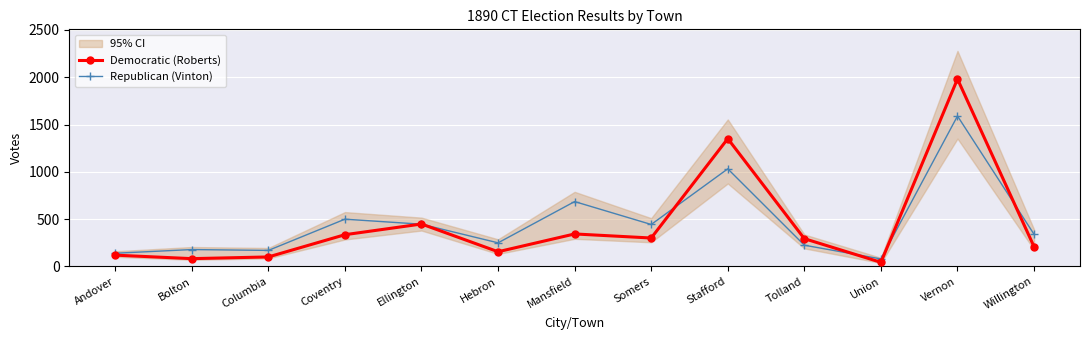

How many distinct data groups are displayed?

2